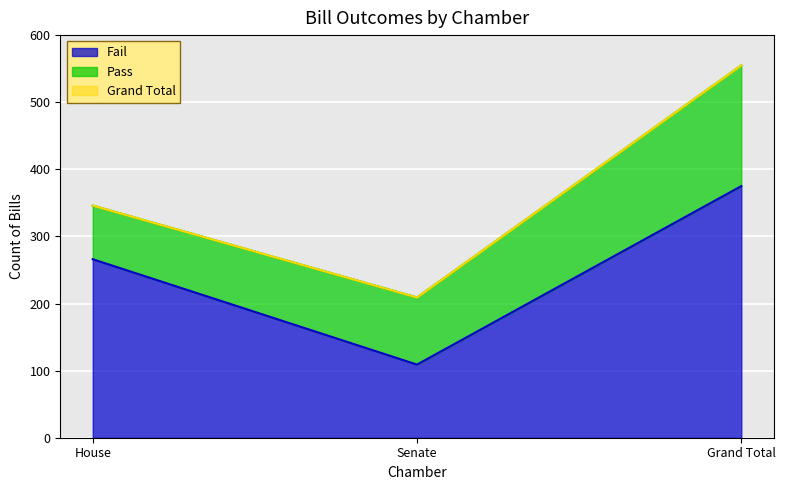

At which label is Fail closest to 242?

House